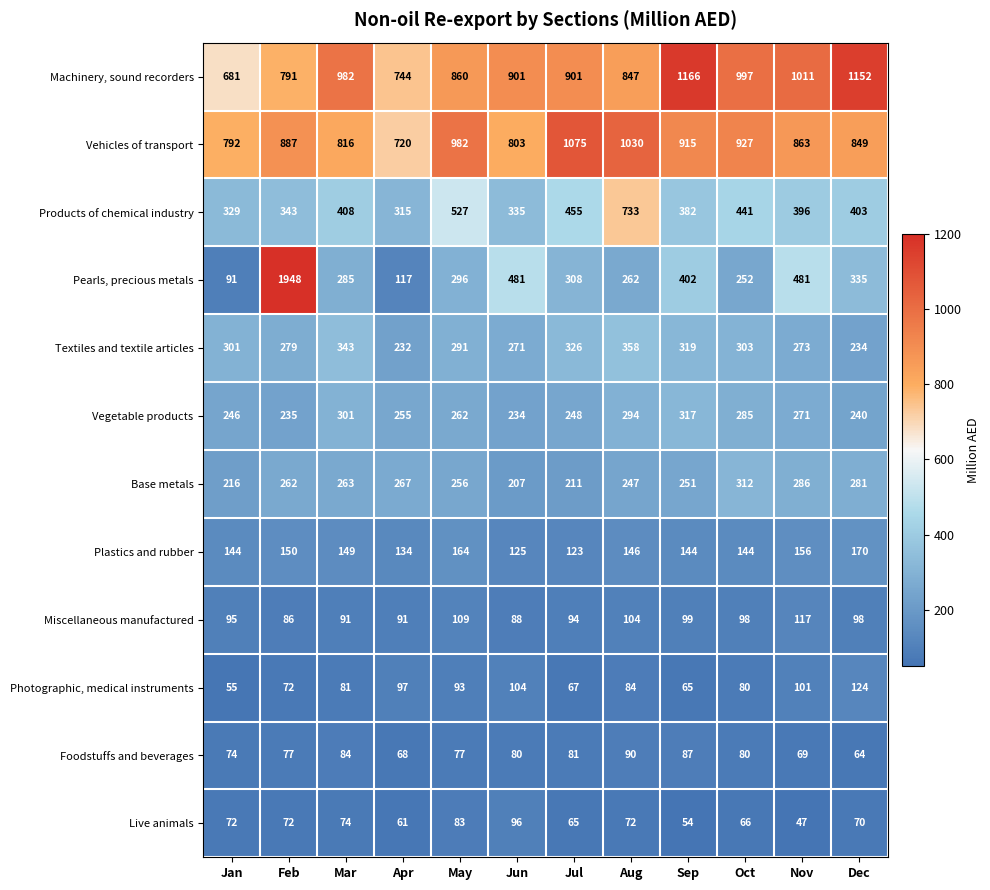

What is the difference between the Textiles and textile articles values at Jul and Feb?

47